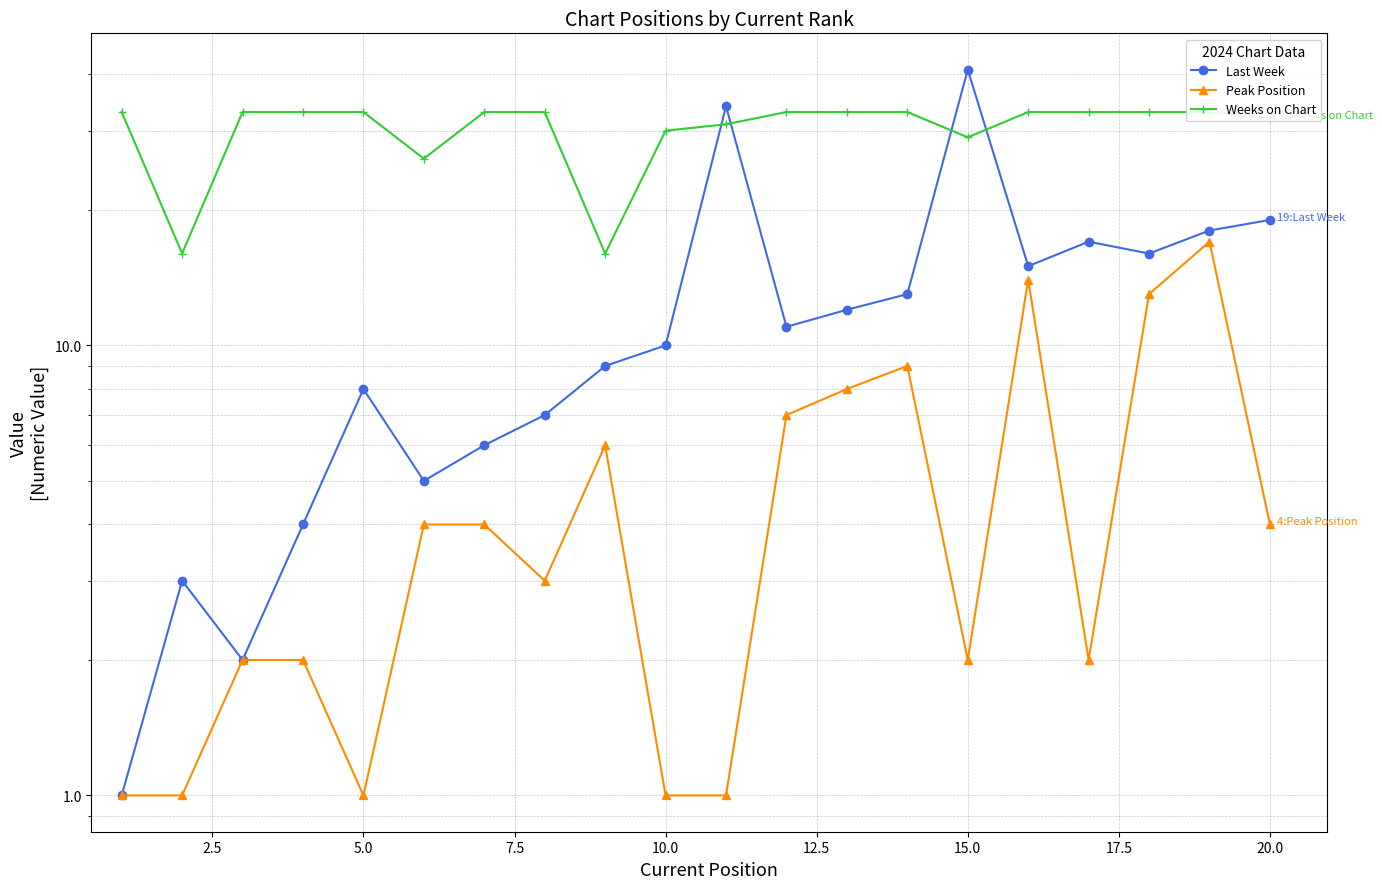

The Peak Position series shows 1 at 10. True or false?

False